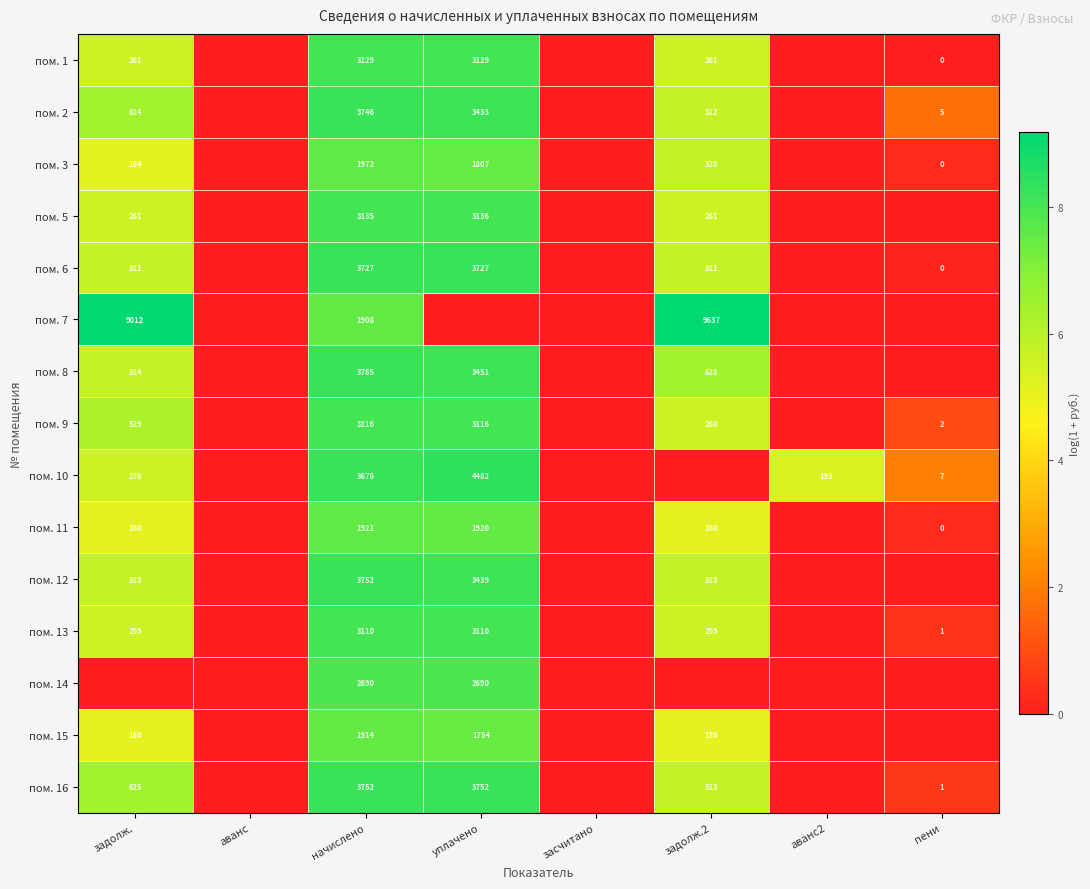

True or false: пом. 11 has a value of 102 at задолж..

False